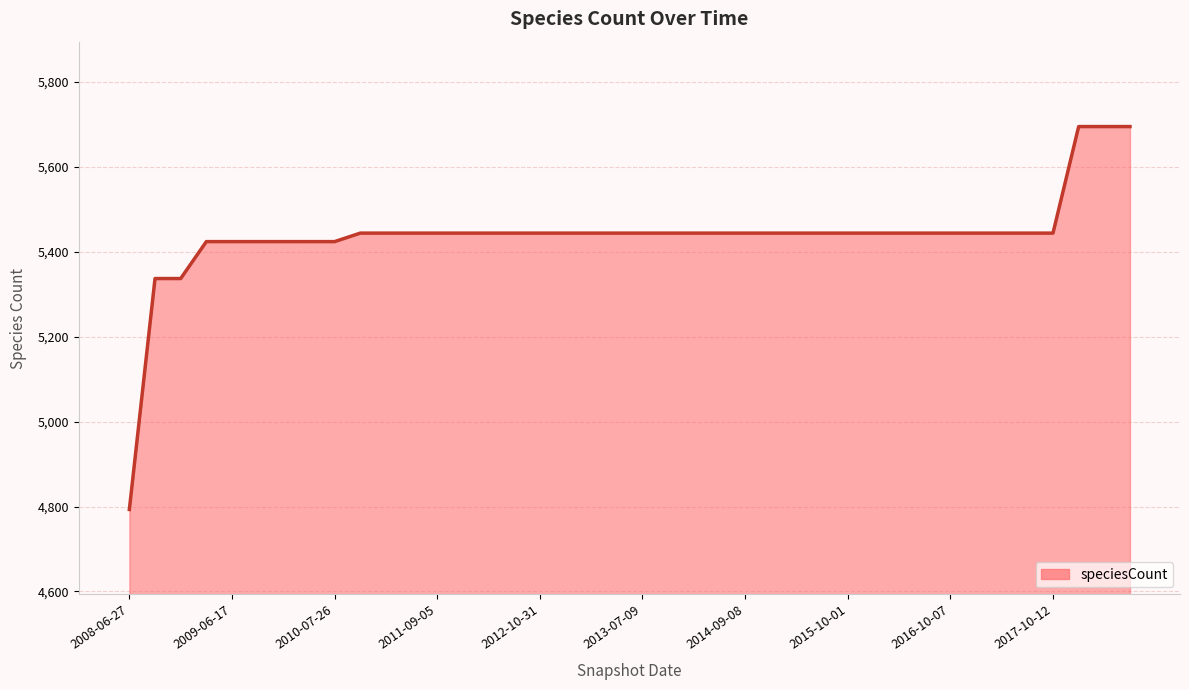

How many distinct data groups are displayed?

1